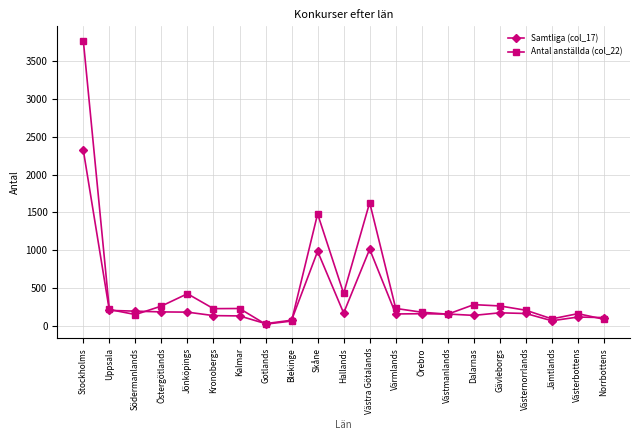

Count the number of data series in this chart.

2